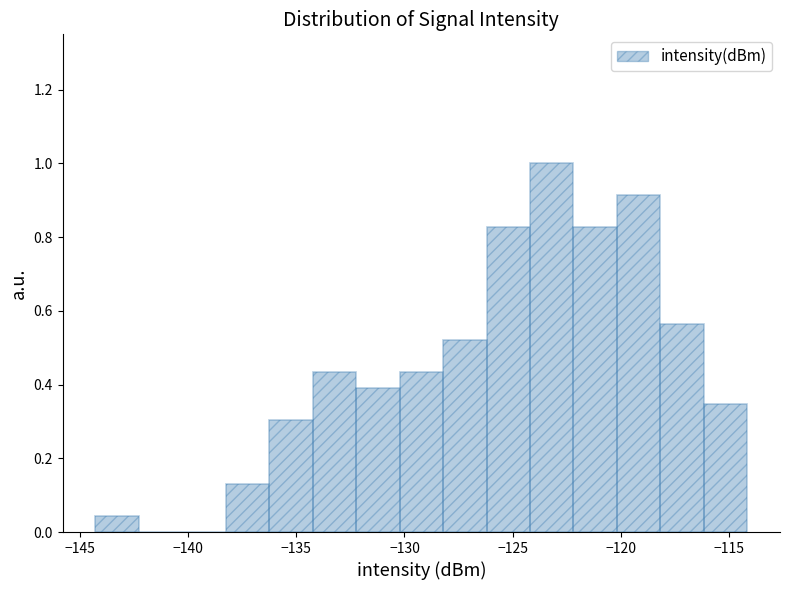

Which range on the x-axis has the tallest bar?

-124.0 to -122.0